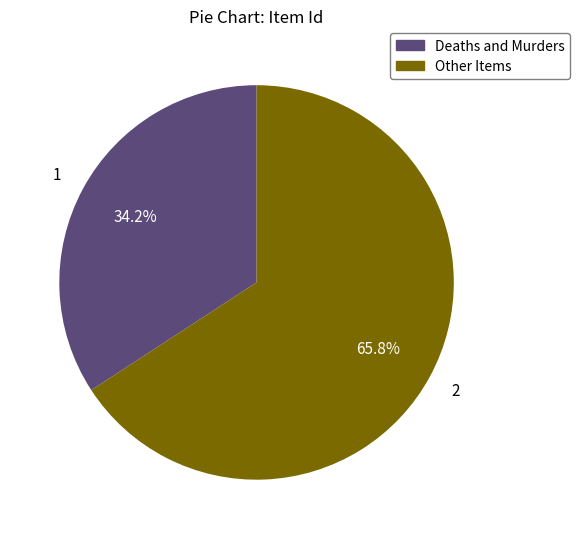

Count the number of slices in the pie.

2